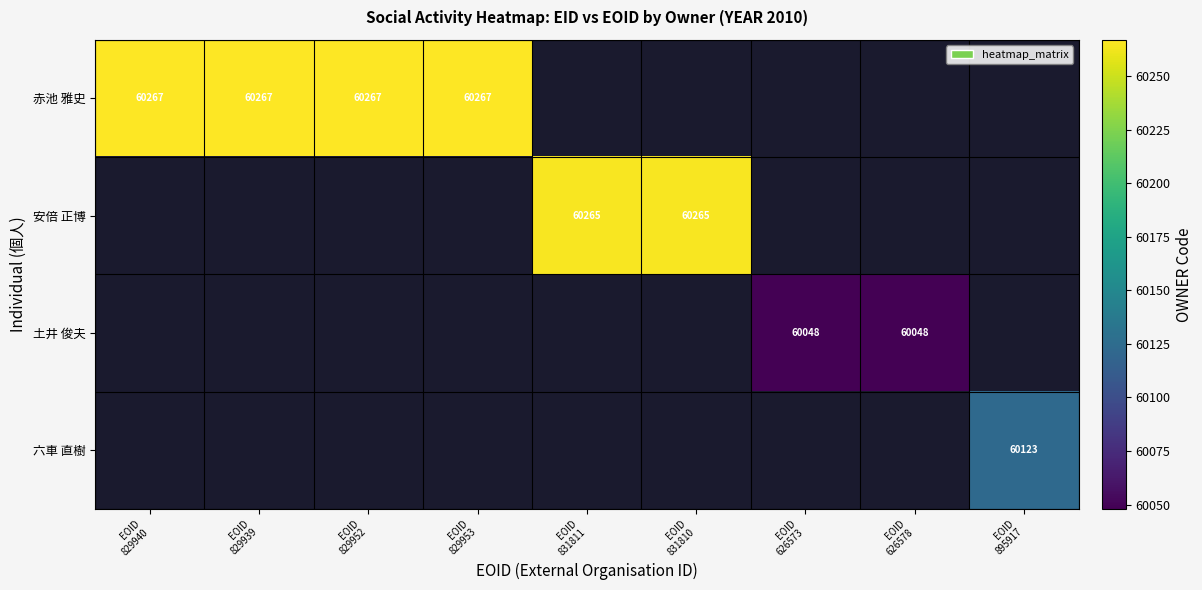

What is the total value across all series at EOID
831810?

60265